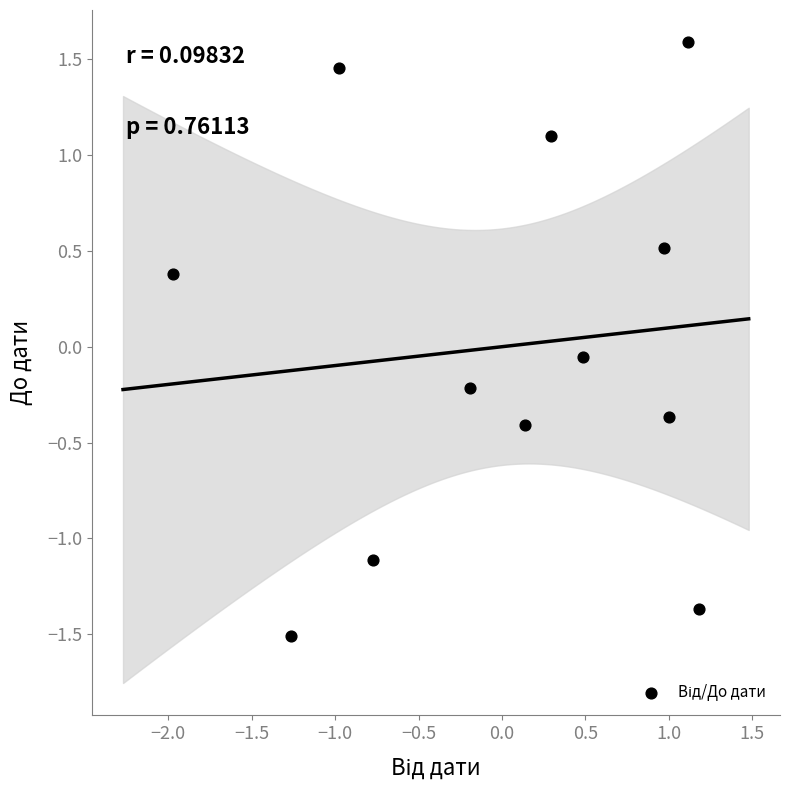

What is the range of X values (max minus min)?

3.2